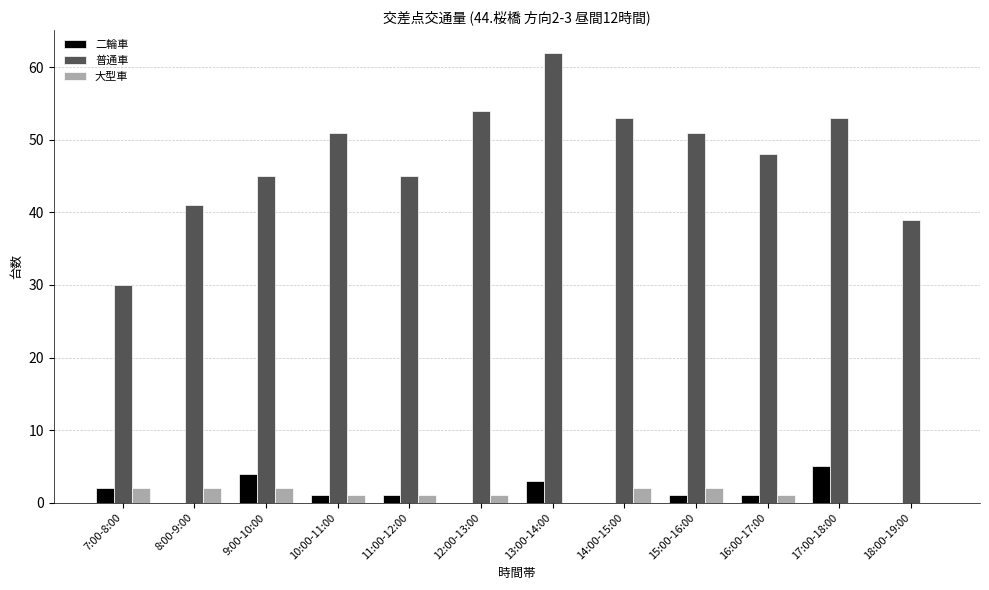

Which series has the largest total across all categories?

普通車